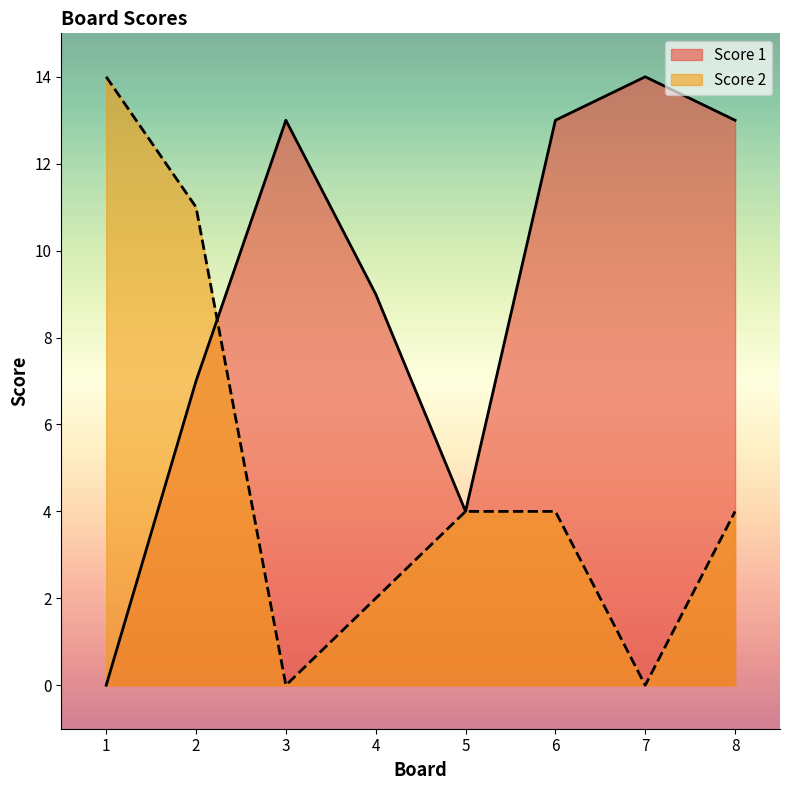

The Score 1 series shows 3 at 3. True or false?

False